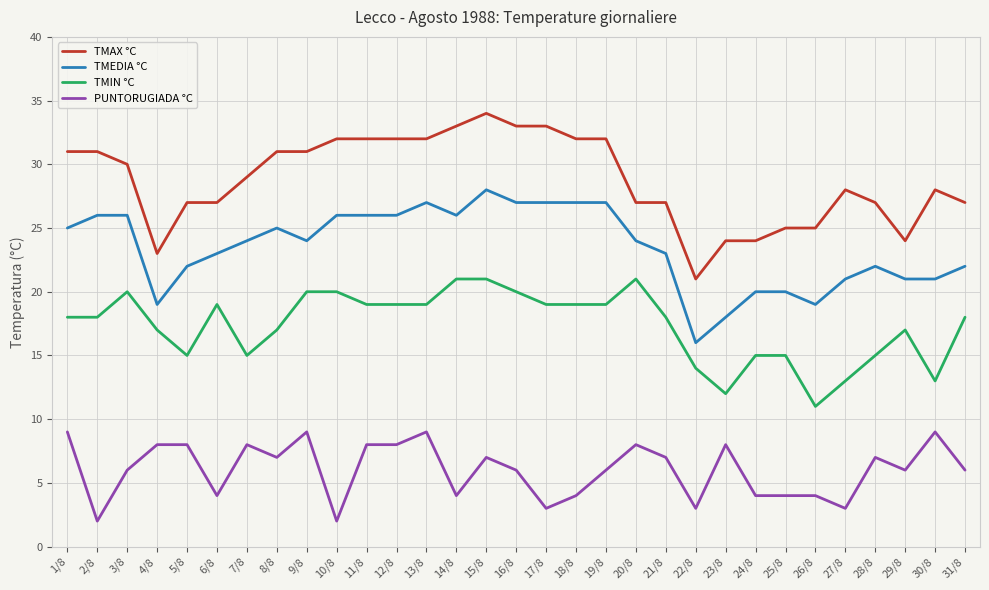

At 25/8, list the series in order from smallest to largest.

PUNTORUGIADA °C, TMIN °C, TMEDIA °C, TMAX °C